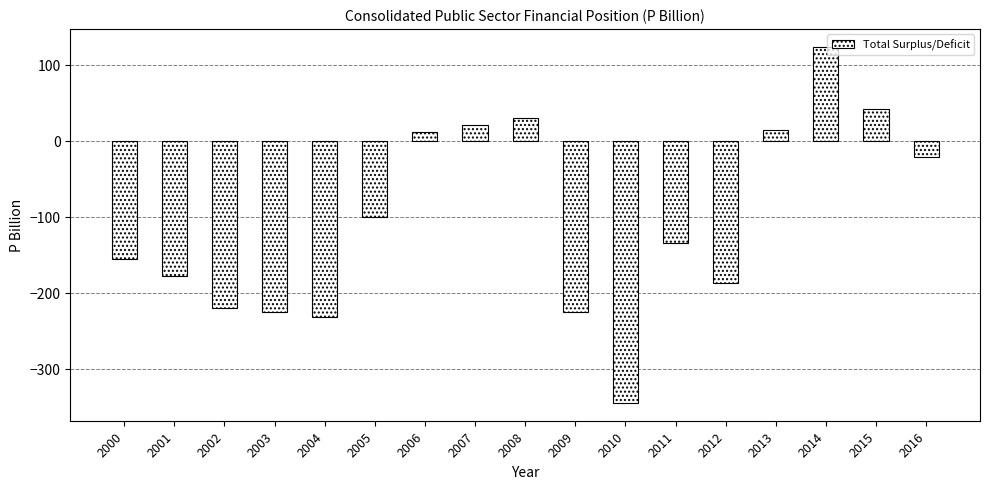

Are the bars grouped side by side (vs. stacked)?

No